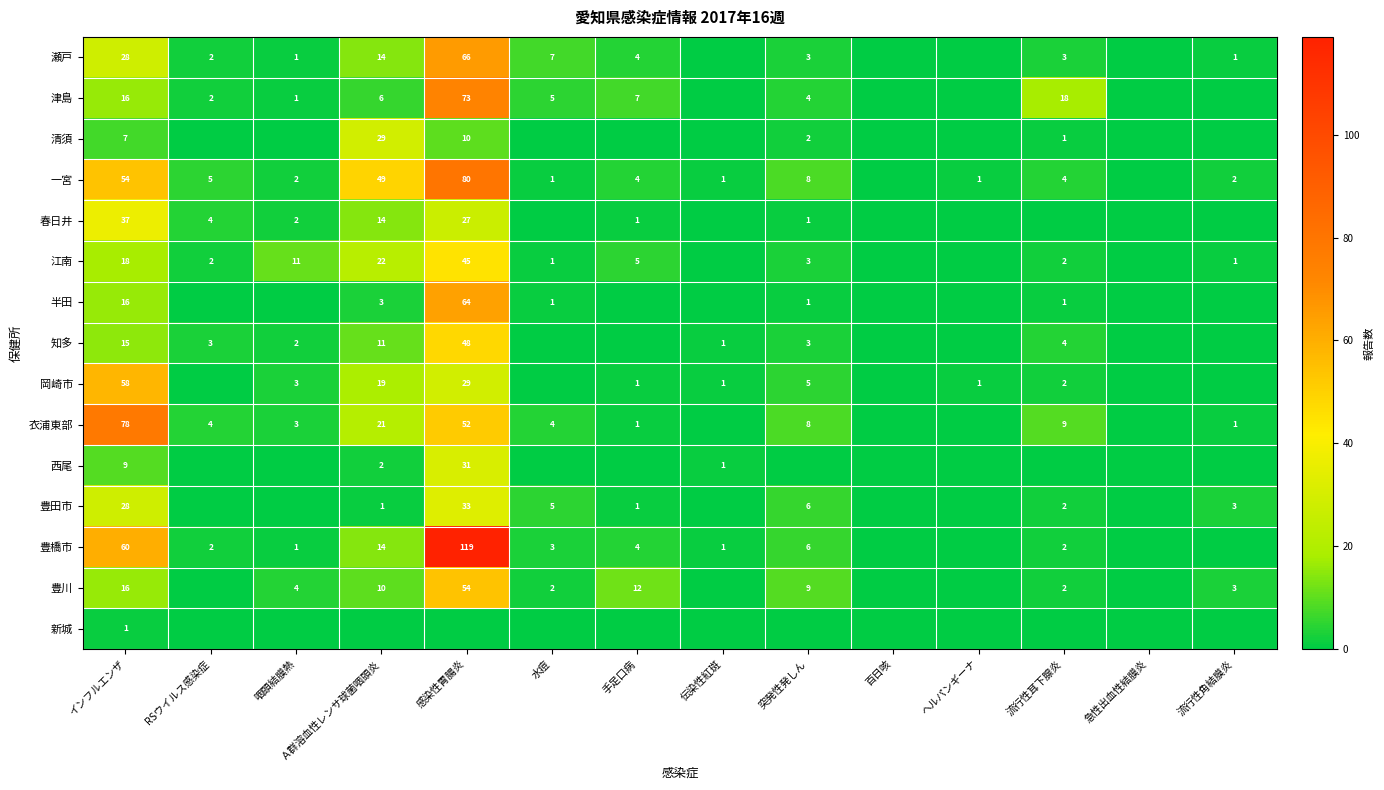

What is the total value across all series at 突発性発しん?

59